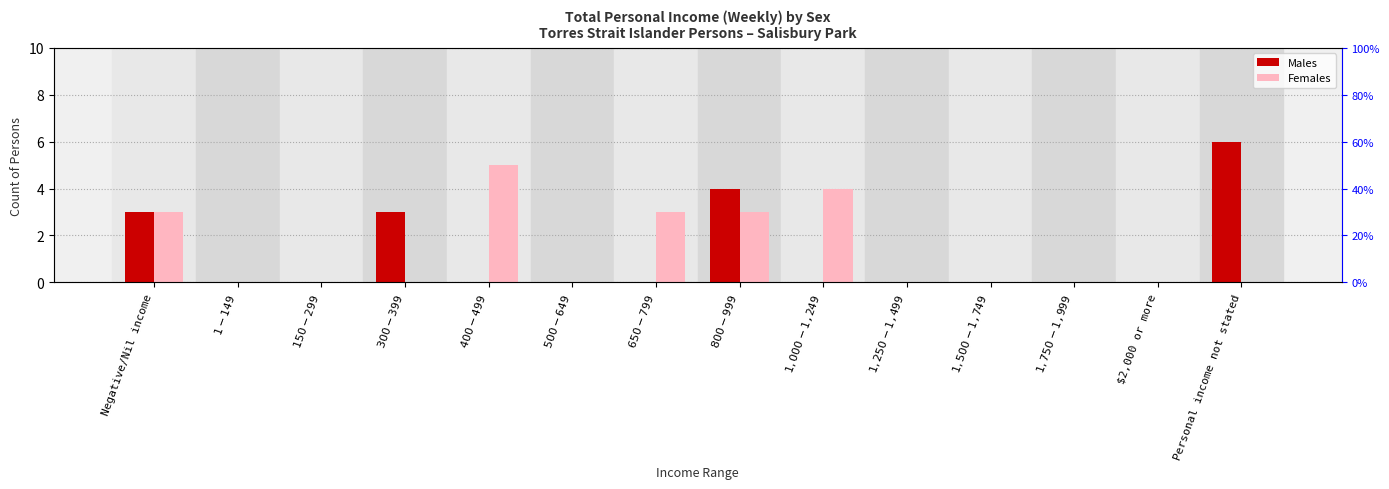

Which series changed the most between $650-$799 and $1,500-$1,749?

Females